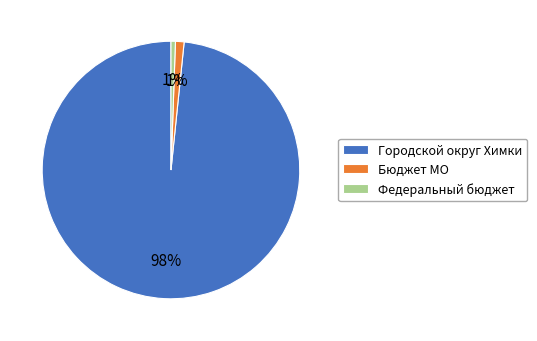

Which slice is the largest?

Городской округ Химки